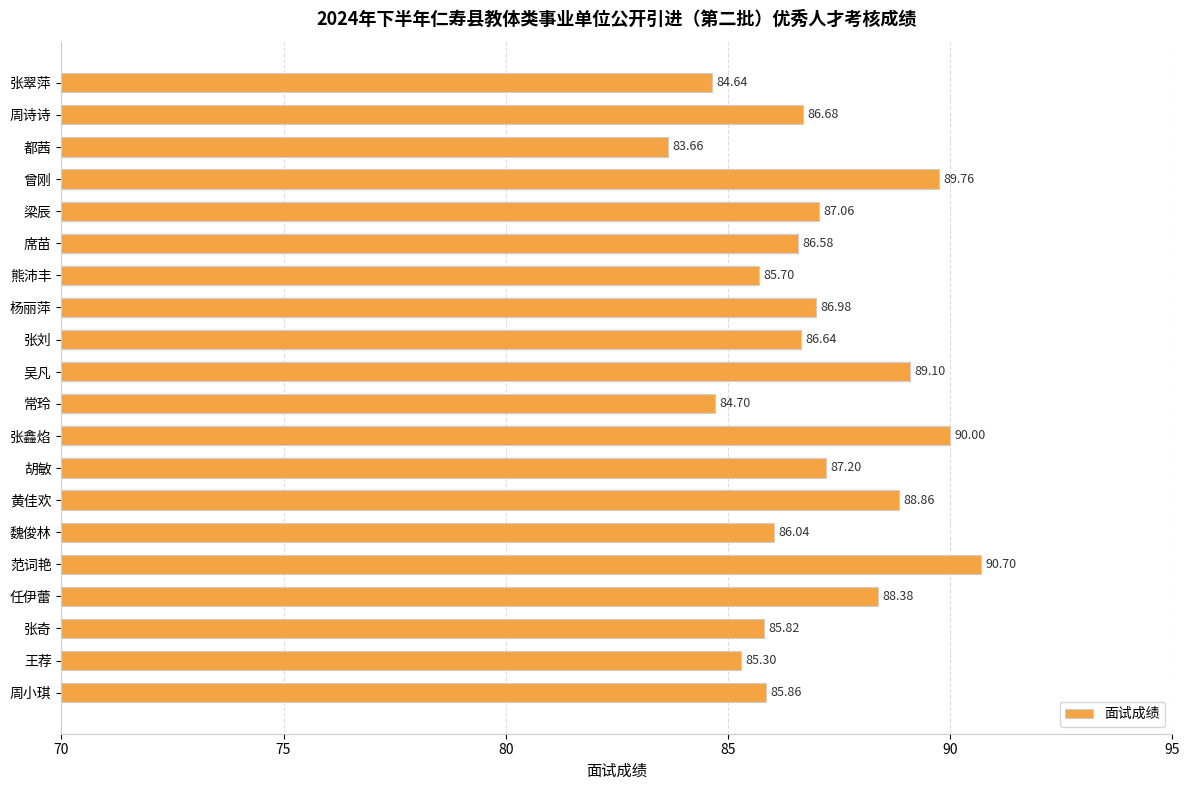

What is the label of the 17th bar from the top?

任伊蕾